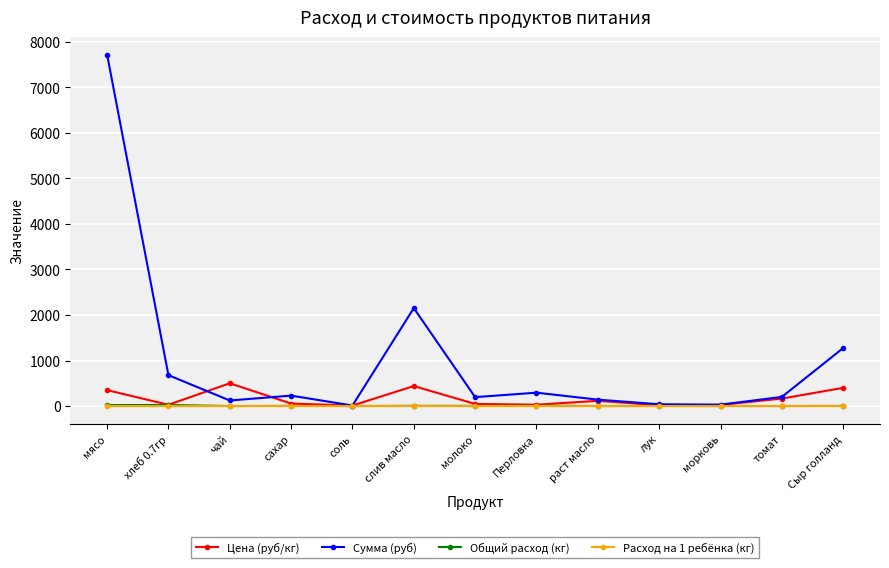

What is the label of the 1st point from the right?

Сыр голланд